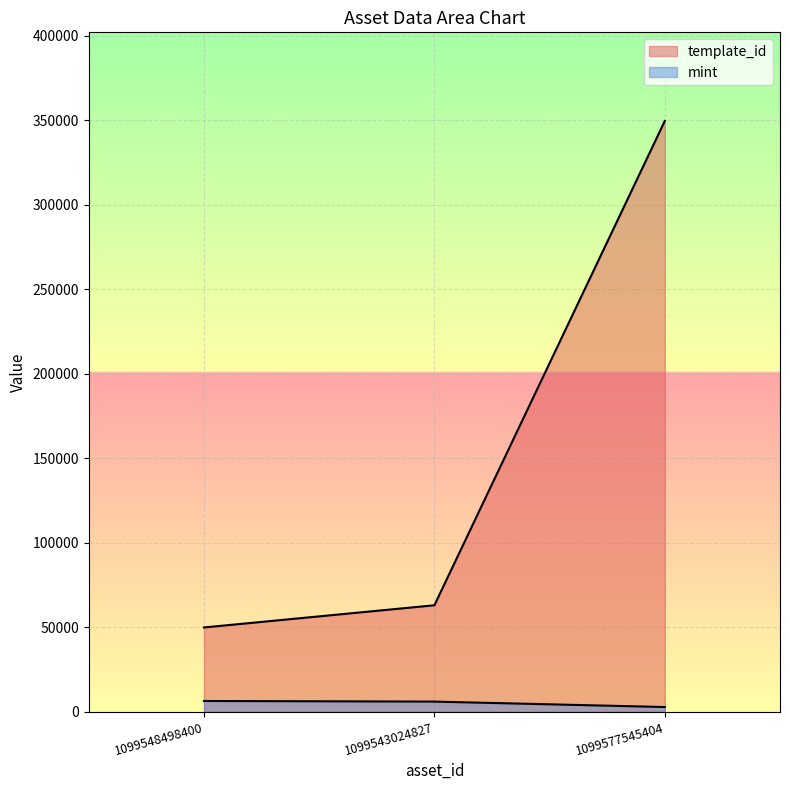

What is the label of the 1st point from the right?

1099577545404